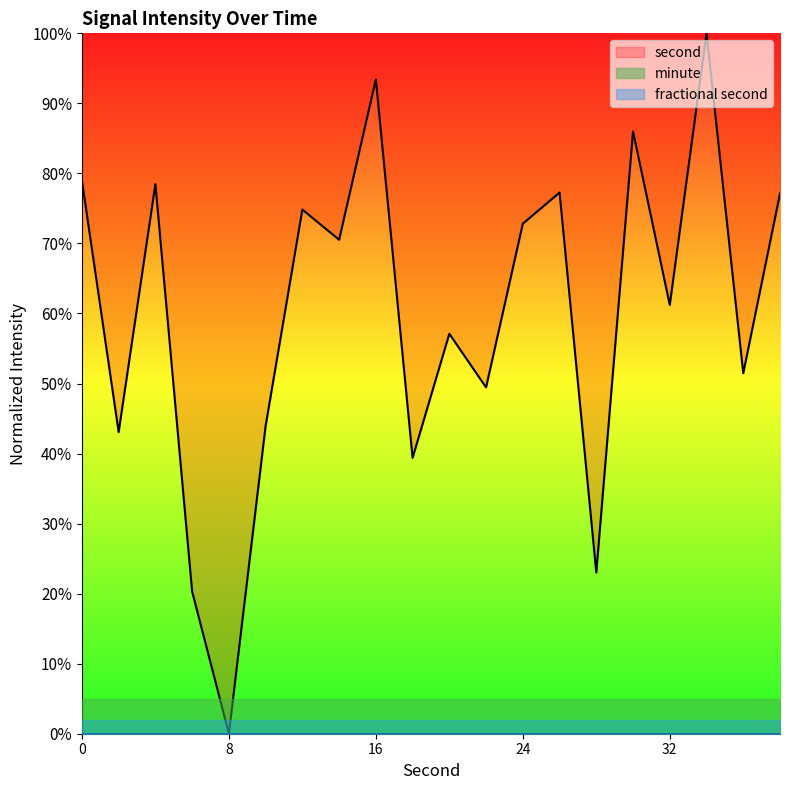

Is it true that second equals 32.1 at 18?

False